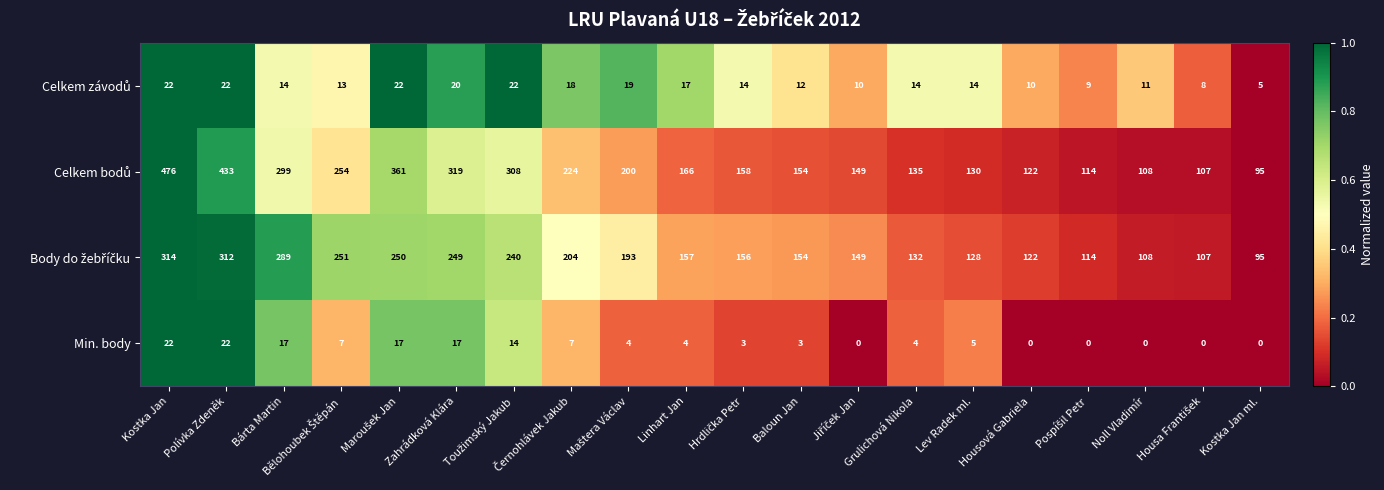

Read the Min. body value at Bárta Martin, to the nearest 5.

15